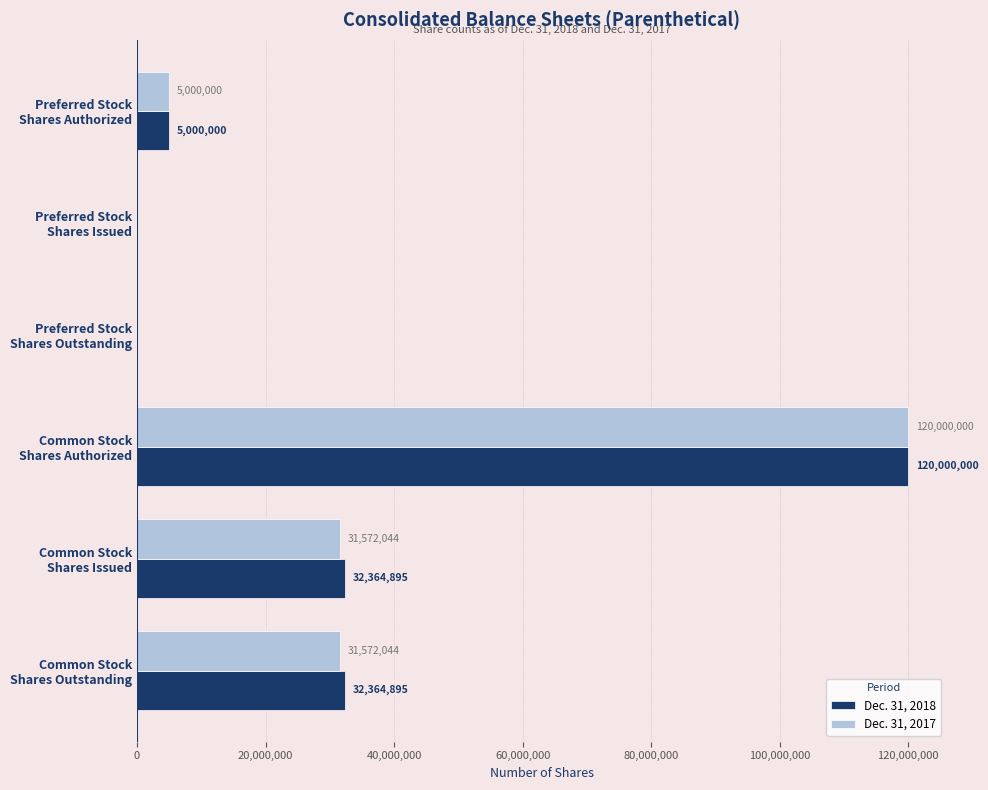

How many values in Dec. 31, 2018 are above zero?

4